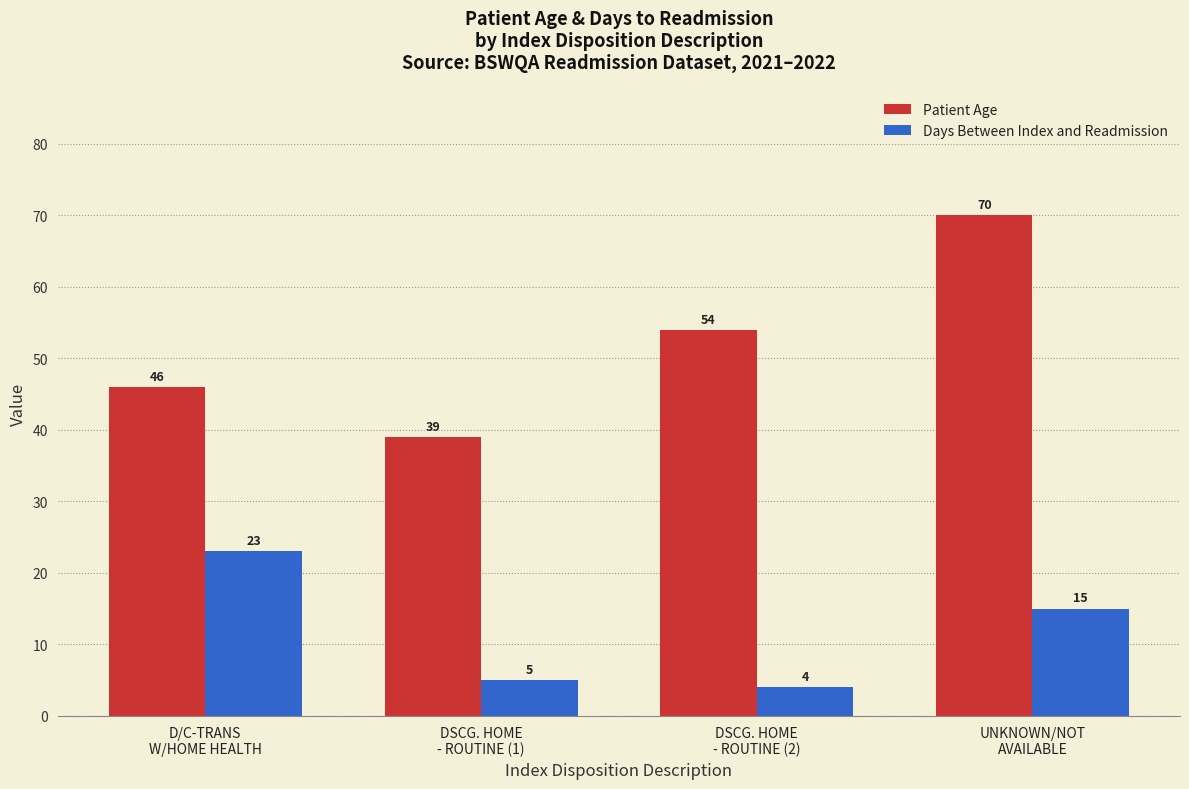

Count the Patient Age values in the range 46 to 70.

3